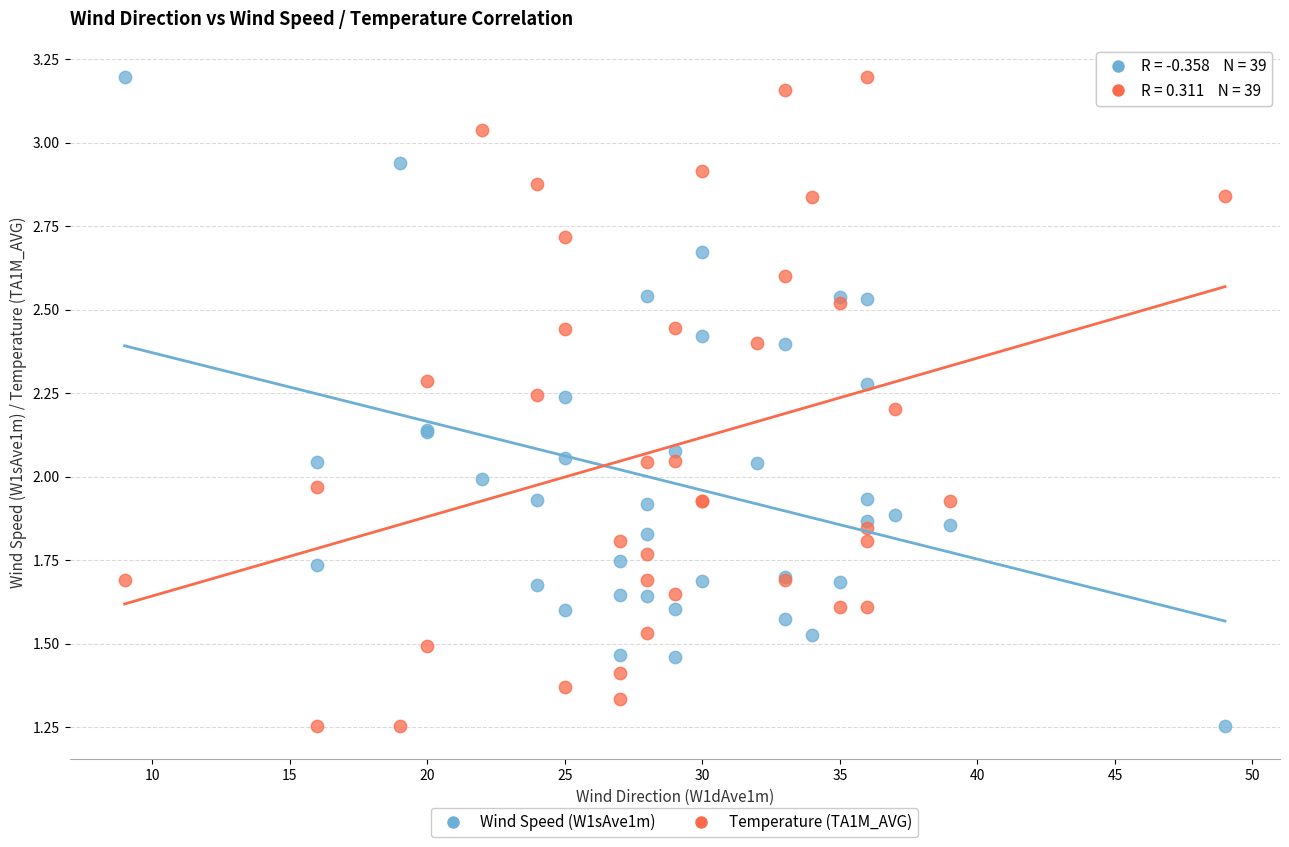

What are all the series names shown in the legend?

Wind Speed (W1sAve1m), Temperature (TA1M_AVG)